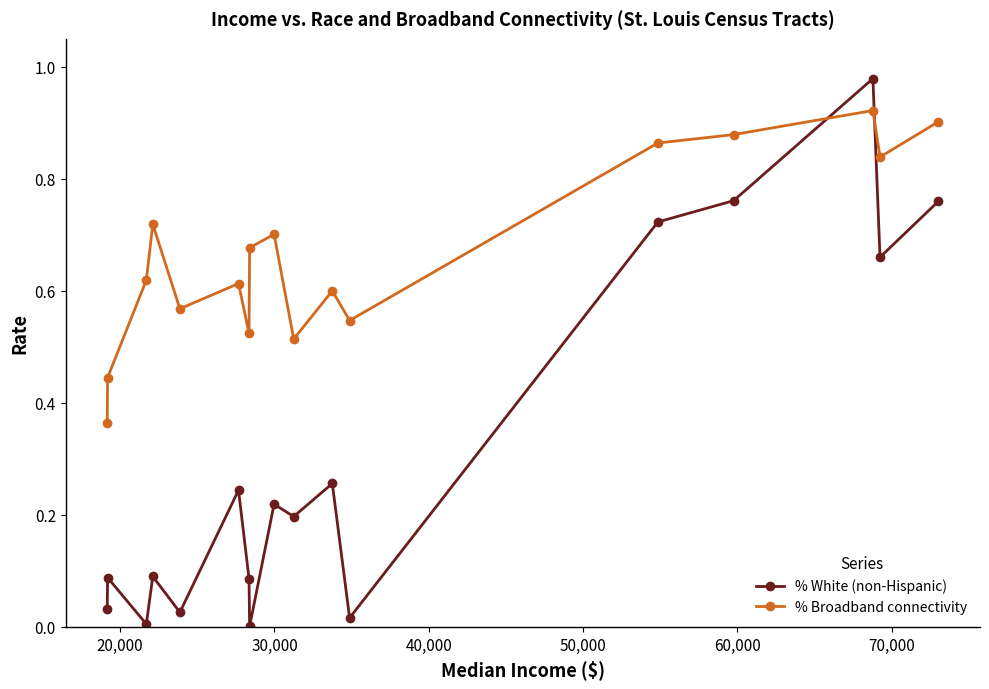

Which series has the largest total across all categories?

% Broadband connectivity